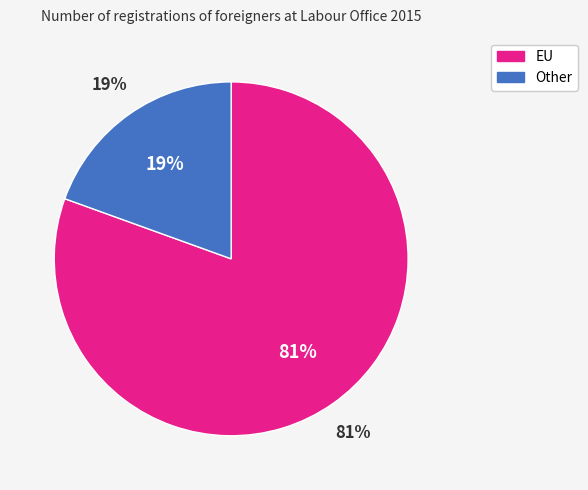

What percentage is the Other slice, to the nearest percent?

19%